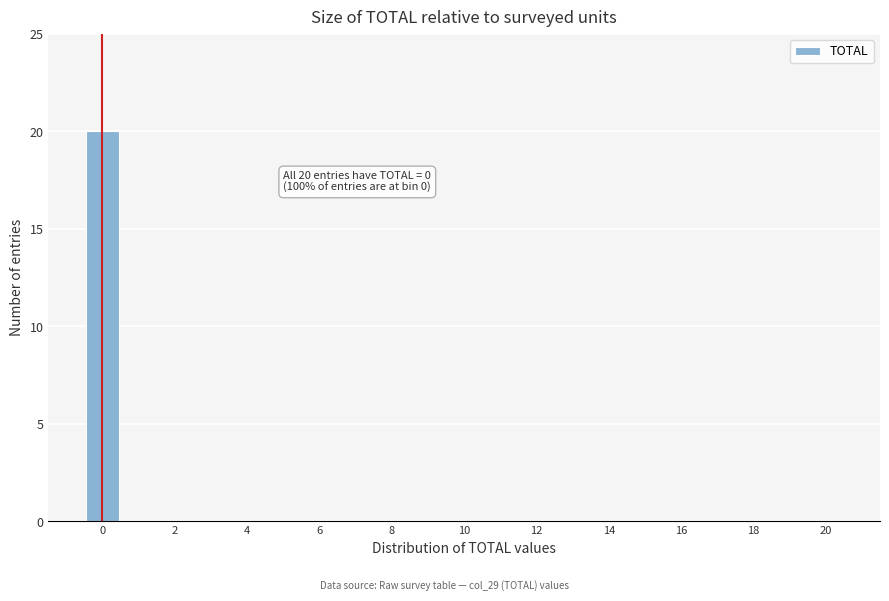

Over which range of the x-axis is the bar tallest?

-0.5 to 0.5